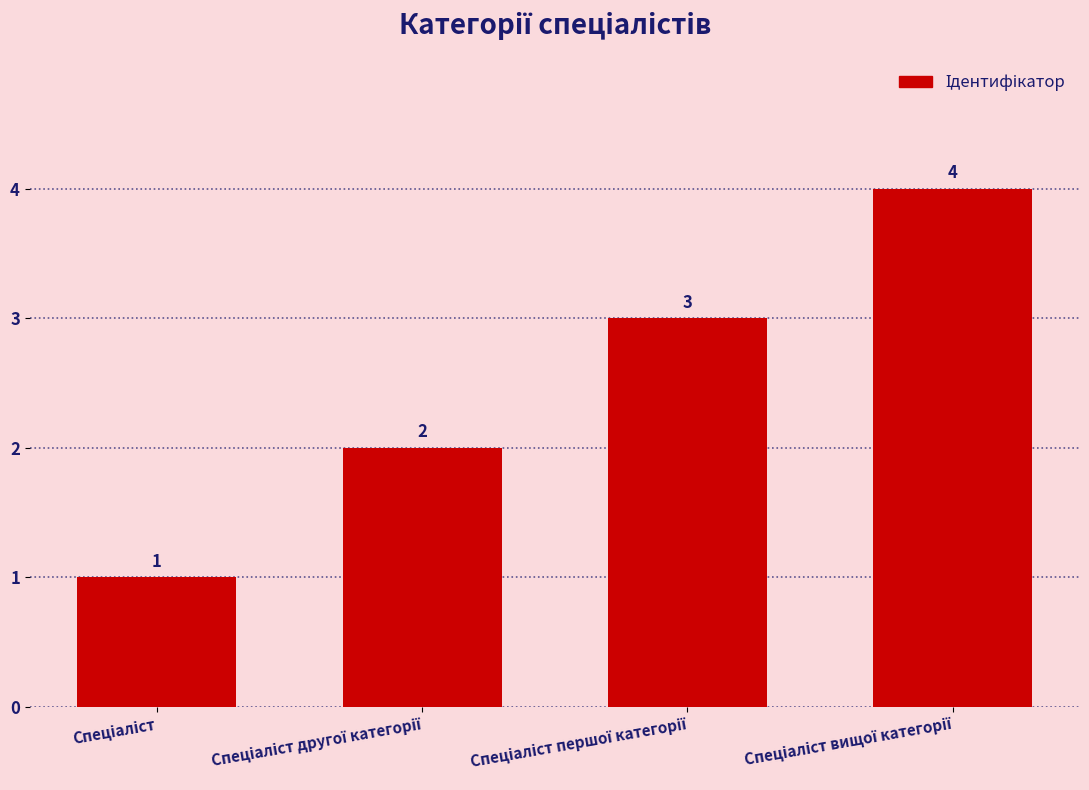

How many values are between 2 and 4?

3